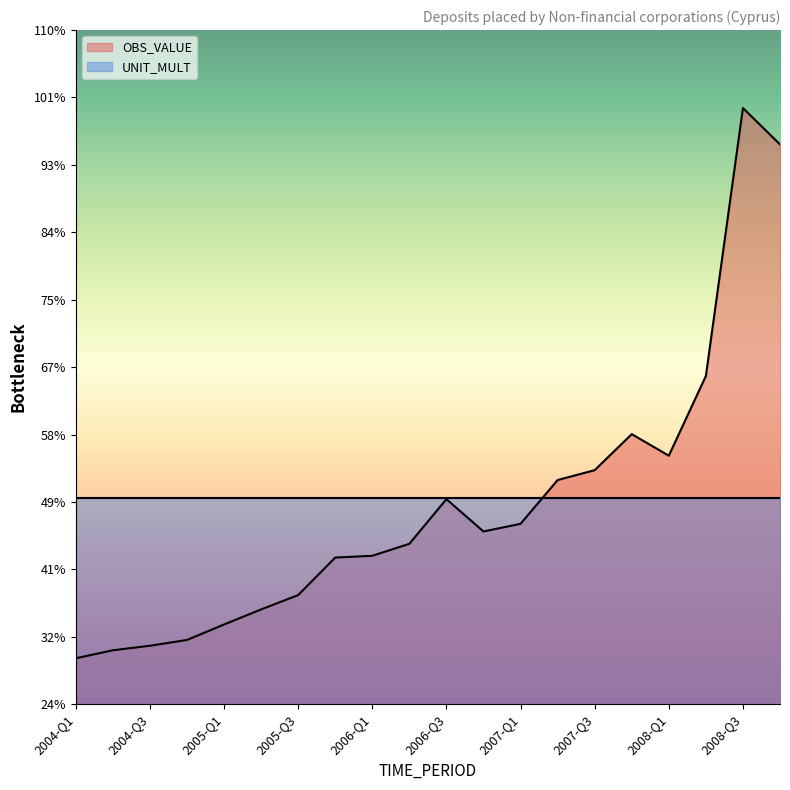

At which label is the value closest to 7575?

2008-Q2